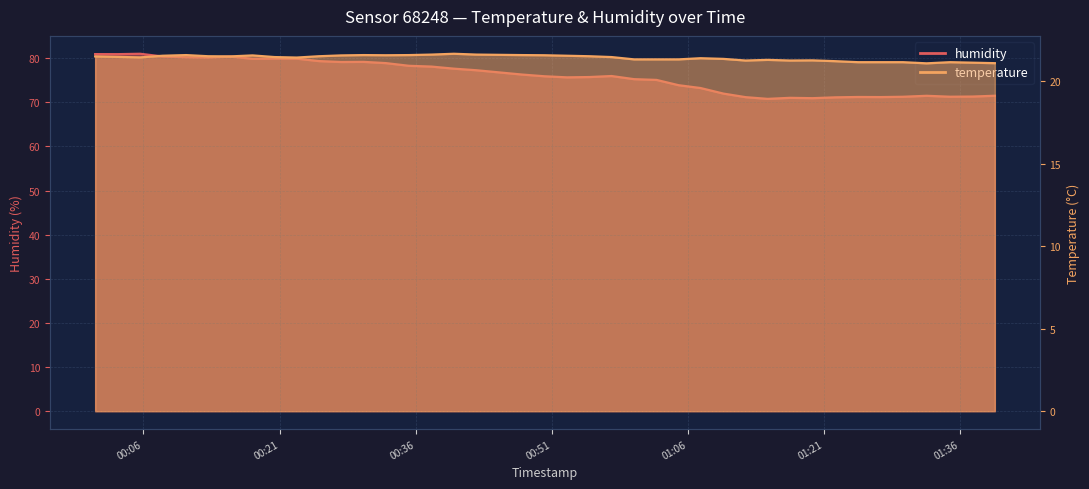

Which series has the largest range (max minus min)?

humidity